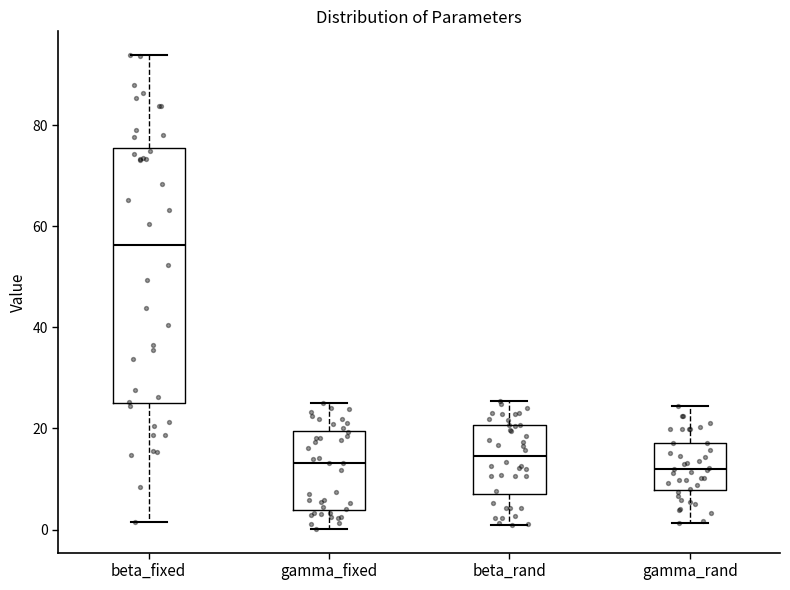

Reading left to right, transcribe this box plot: for each box, give where its median line is, the range the box spans, and where its two whiskers end, as read against the y-axis. The values are not printed on the chart, so give them approximately, as read against the axis.

beta_fixed: median 56, box 26 to 76, whiskers 2 to 94
gamma_fixed: median 14, box 4 to 20, whiskers 0 to 24
beta_rand: median 14, box 8 to 20, whiskers 0 to 26
gamma_rand: median 12, box 8 to 18, whiskers 2 to 24